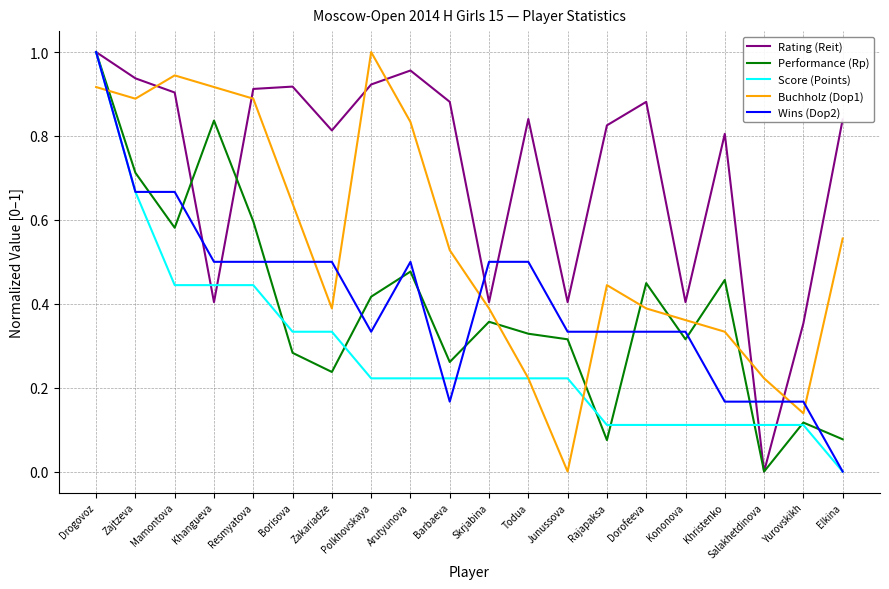

Is the value of Rating (Reit) at Barbaeva greater than the value of Score (Points) at Salakhetdinova?

Yes